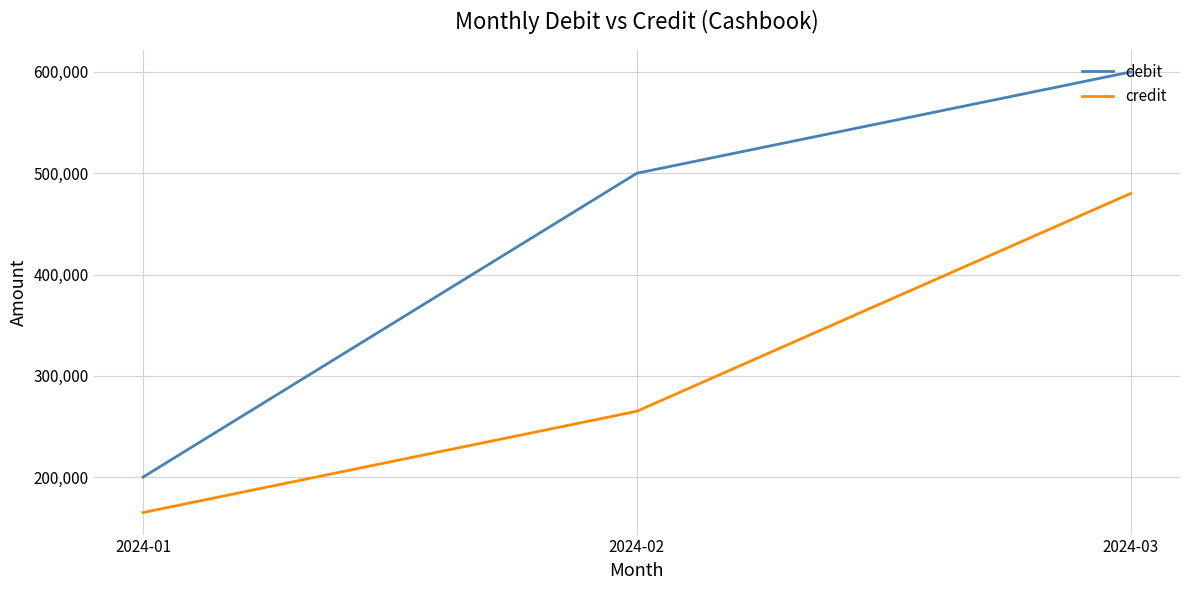

What is the spread (max minus min) of values at 2024-01?

35000